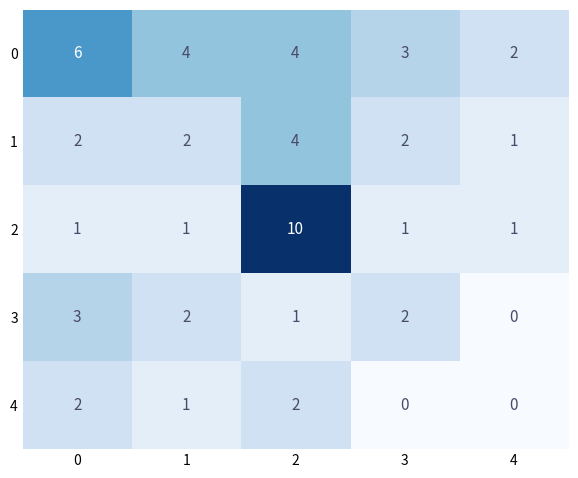

What is the difference between the highest and lowest values at 4?

2